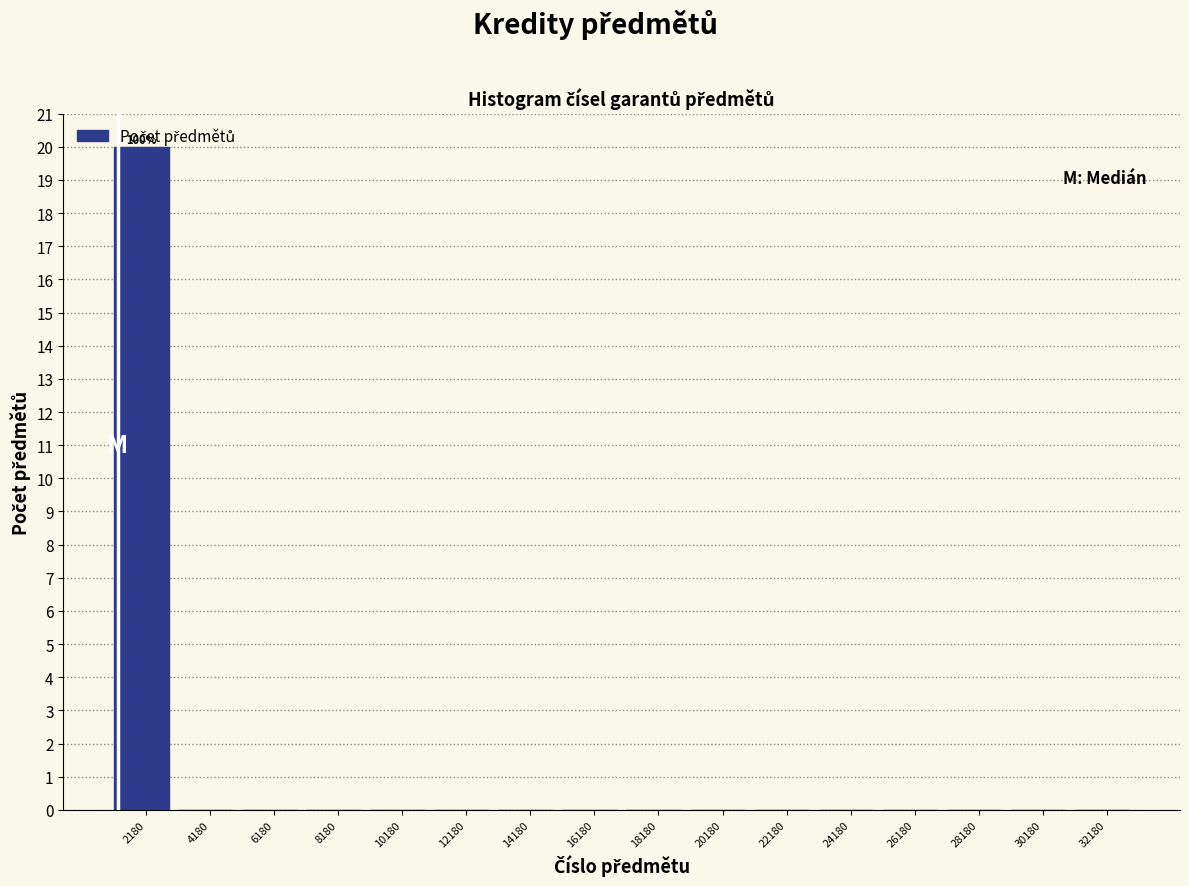

The value at 22180 is 0. True or false?

True